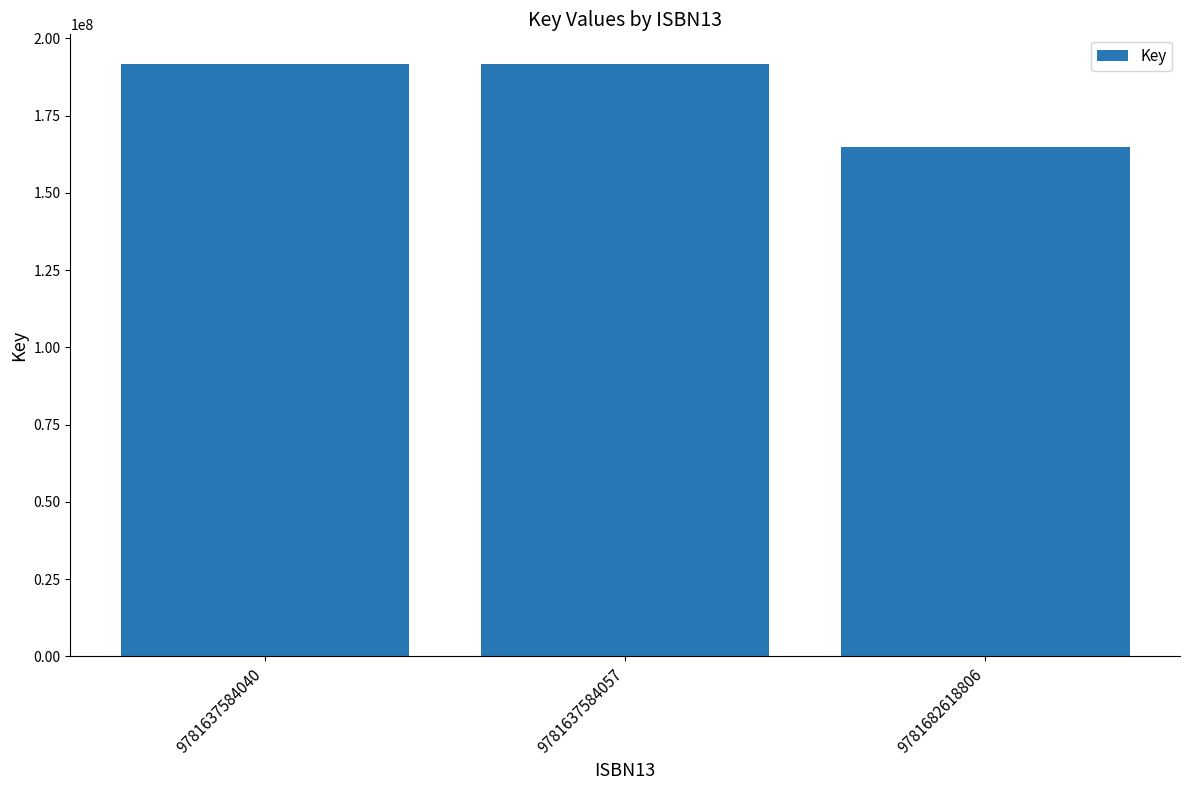

Is it true that the value at 9781682618806 is 164924879?

True